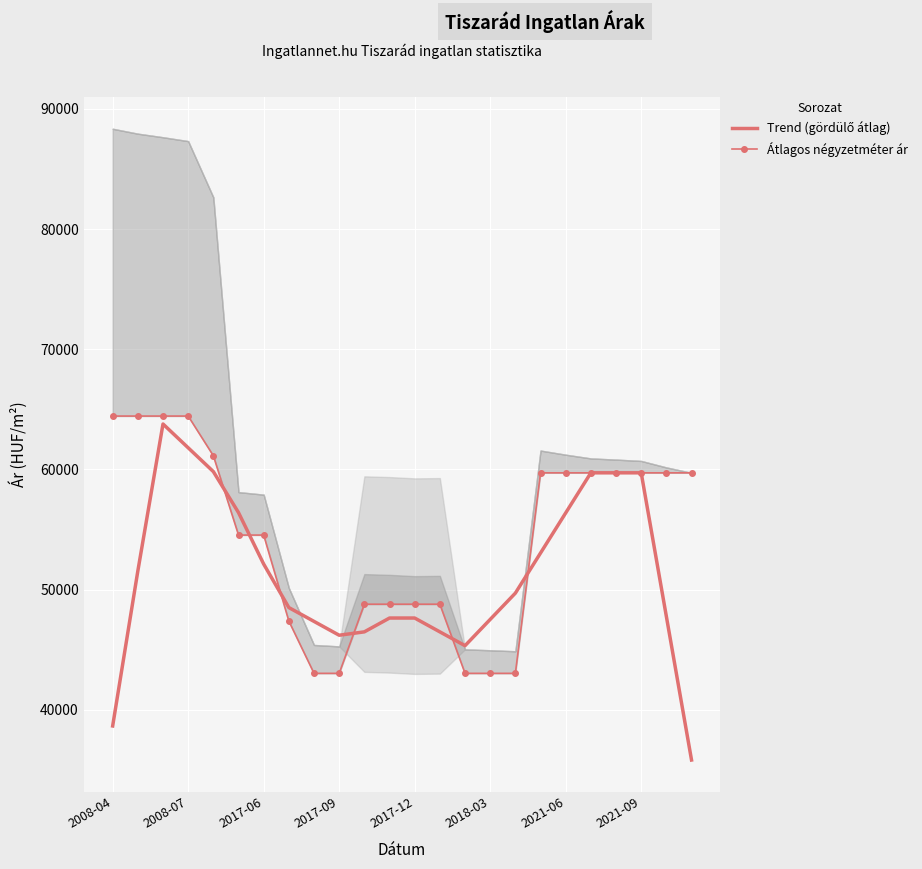

How many intersections are there between Trend (gördülő átlag) and Átlagos négyzetméter ár?

8